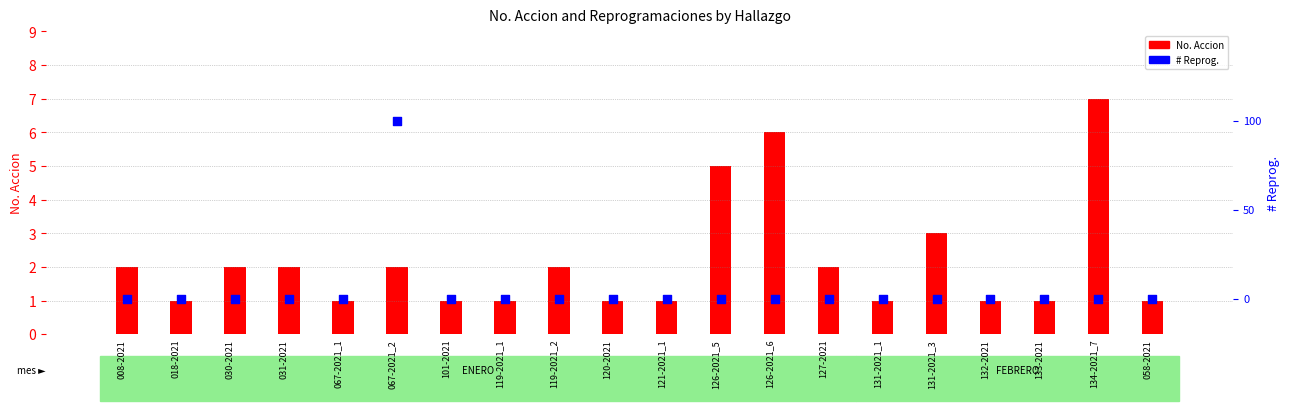

What are all the series names shown in the legend?

No. Accion, # Reprog.